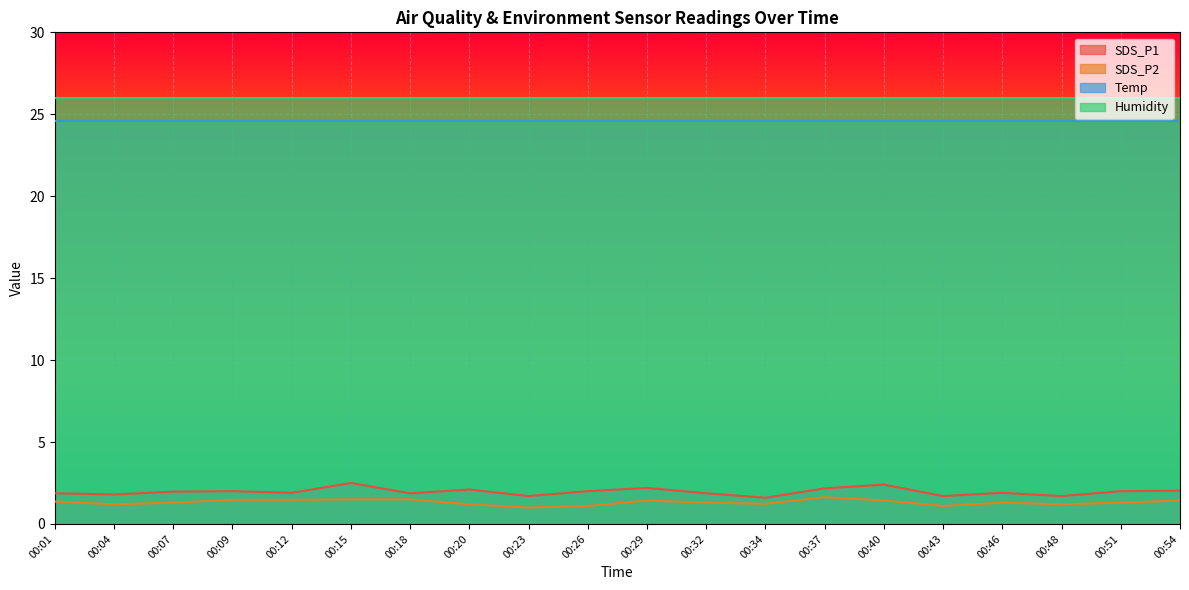

At which category is the sum across all series the highest?

00:15